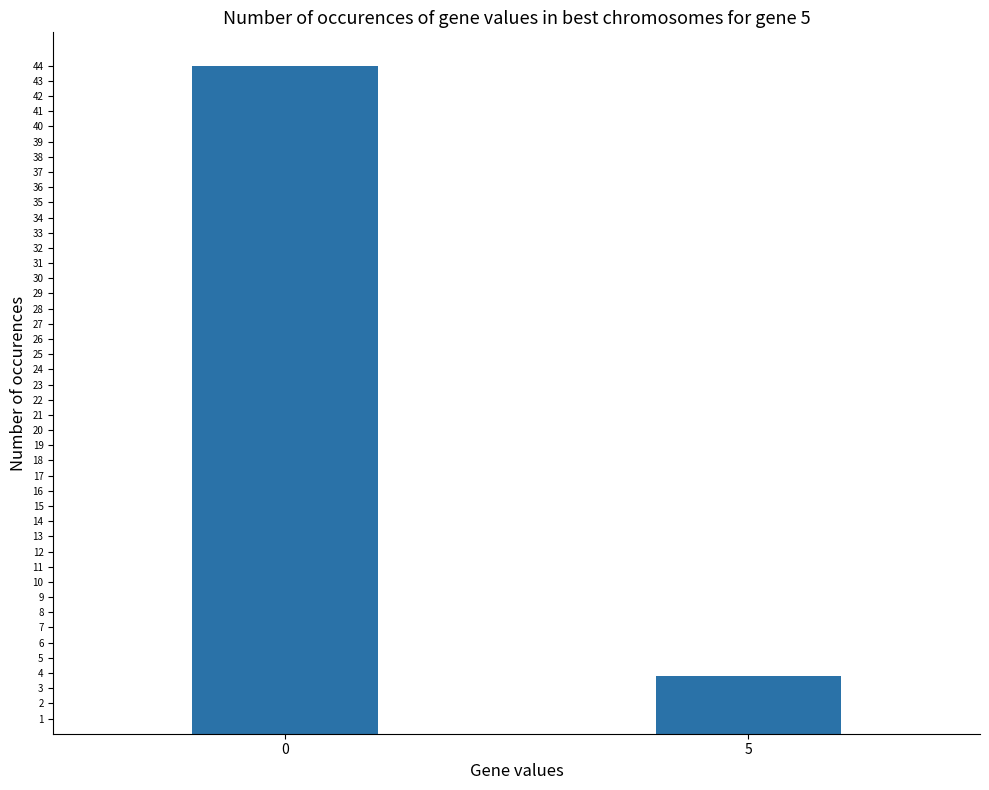

Rank the categories by value from highest to lowest.

0, 5